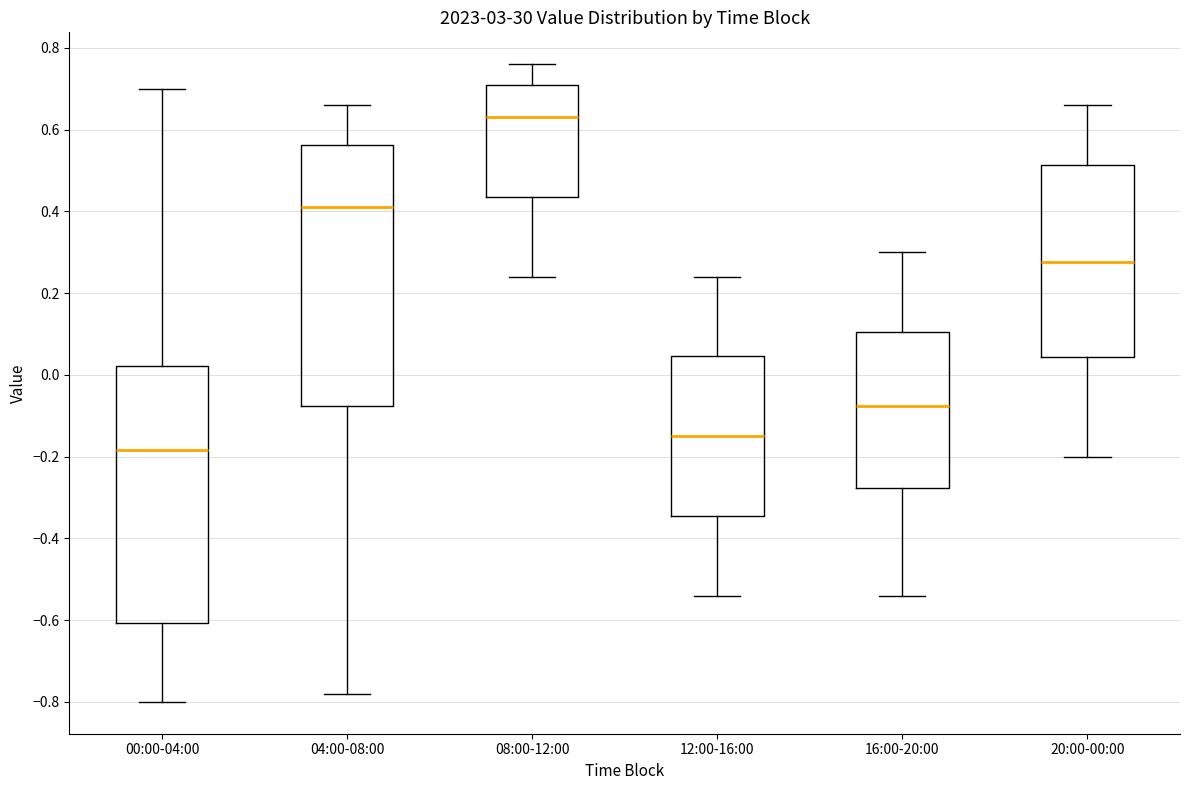

Which box has the highest median line?

08:00-12:00